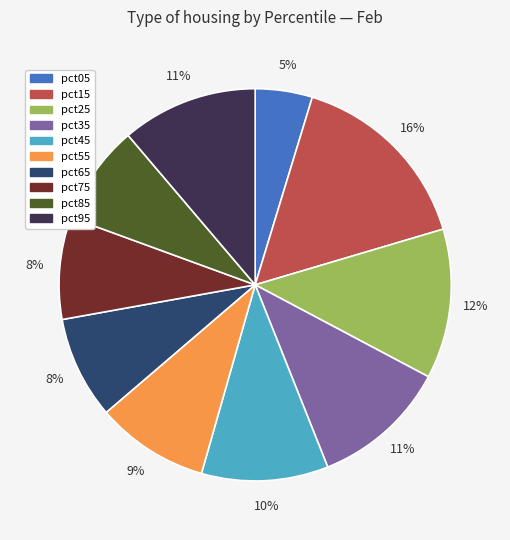

Is the sum of pct65 and pct25 greater than half?

No